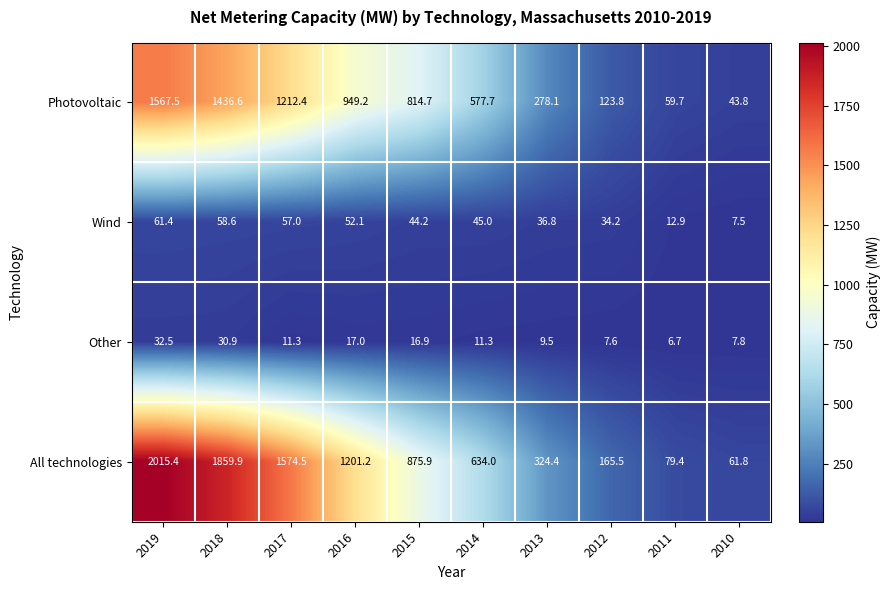

Where does the Other series first go above 11?

2019